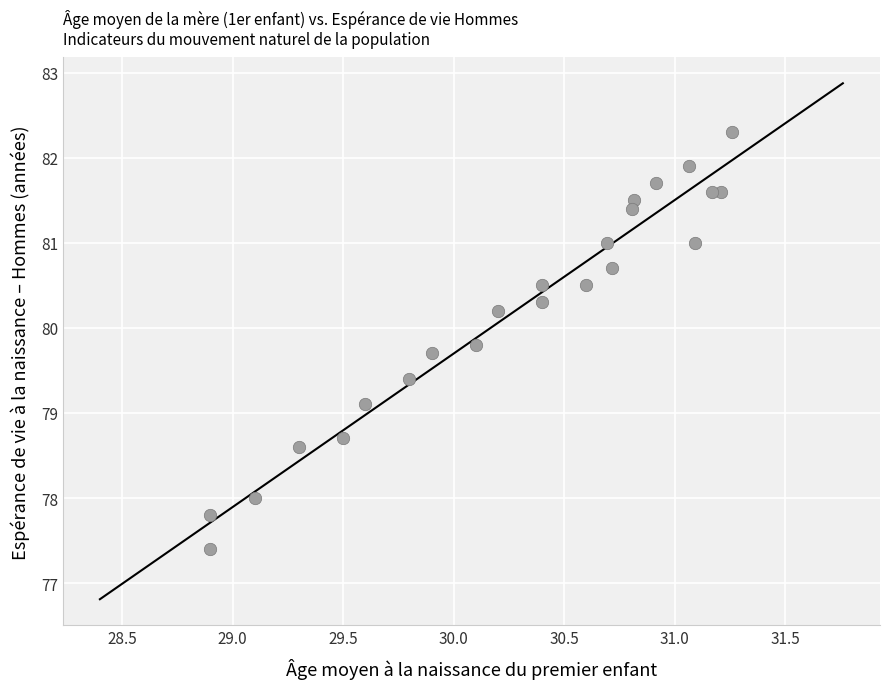

What Y value in the scatter plot is closest to 79?

79.1